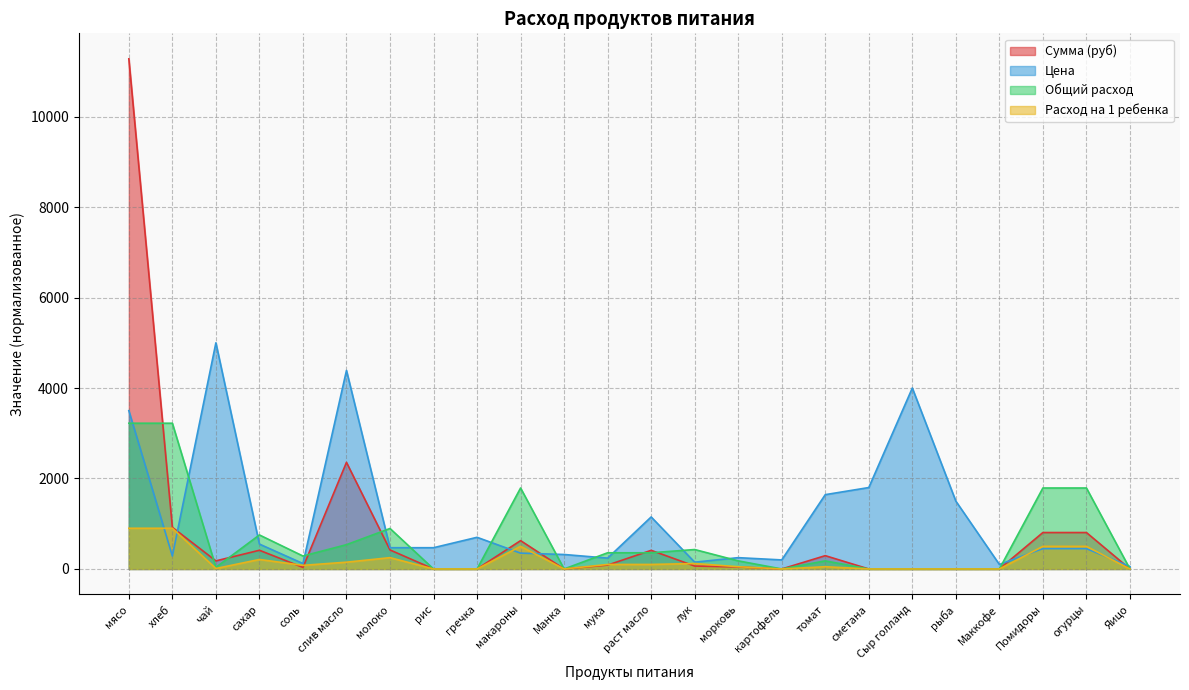

How many interior local peaks does the Общий расход series have?

5